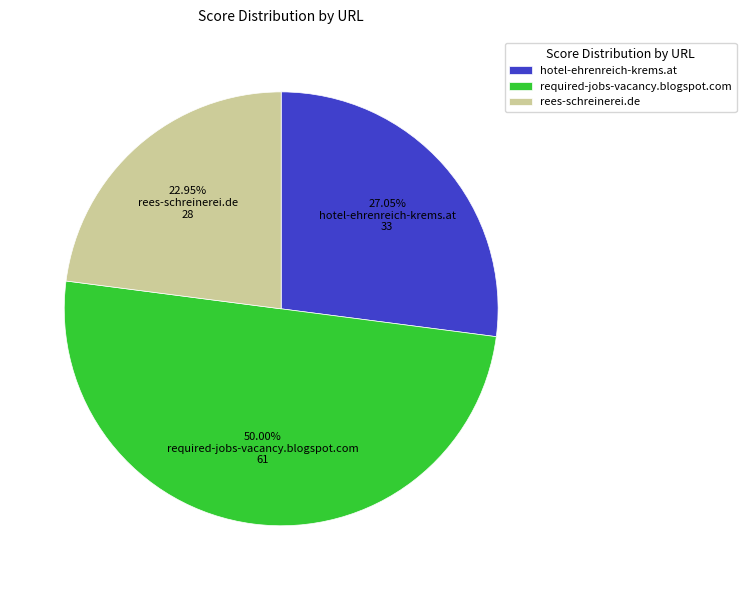

Which slice is the largest?

required-jobs-vacancy.blogspot.com